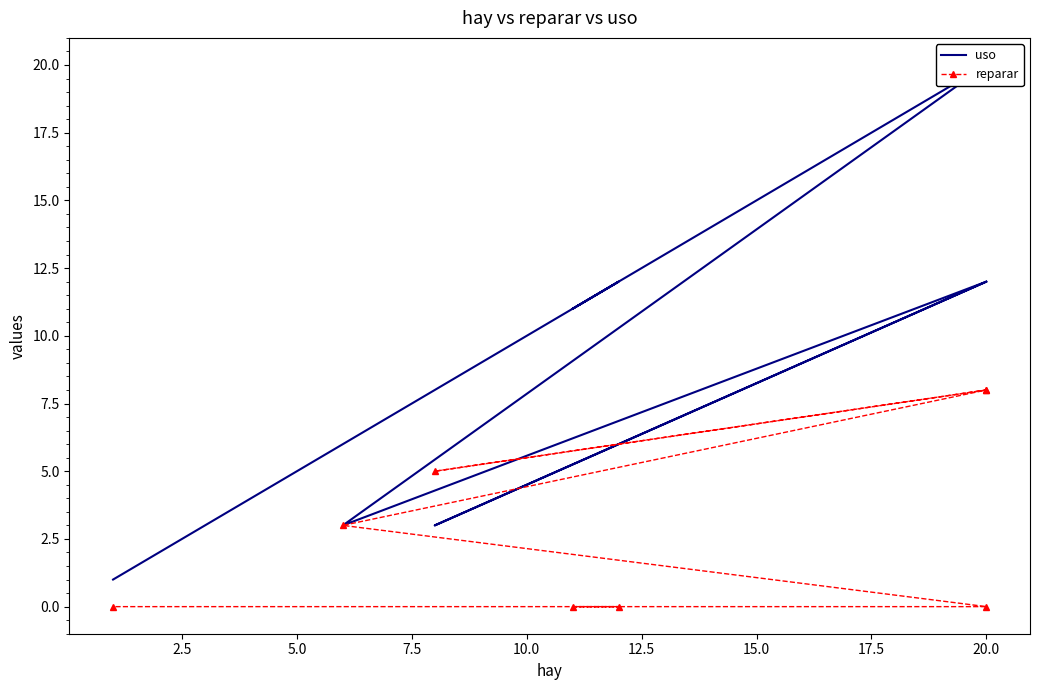

The value of reparar at 15.0 is -5. True or false?

False